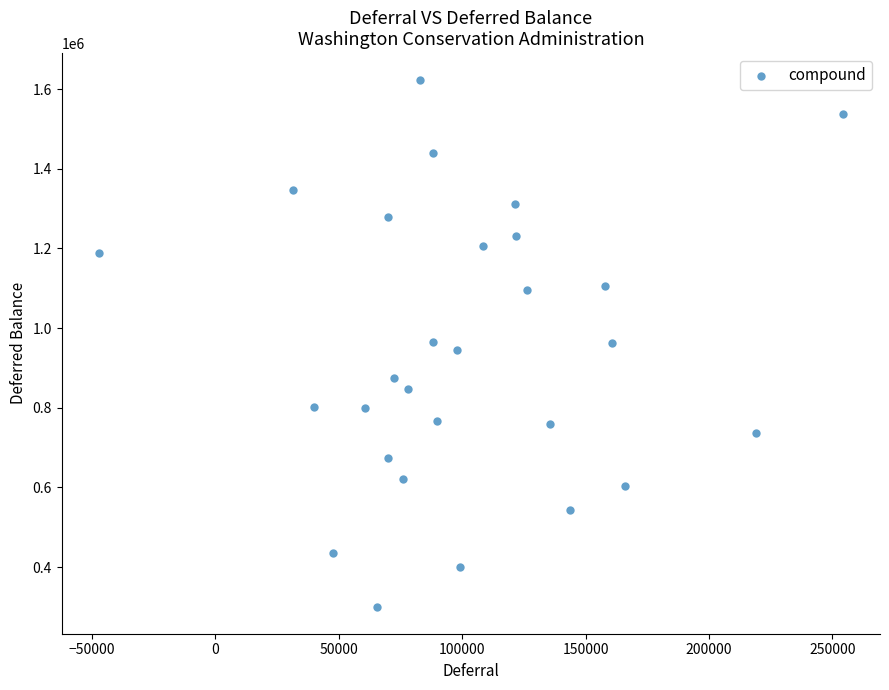

What is the range of Y values (max minus min)?

1325419.9